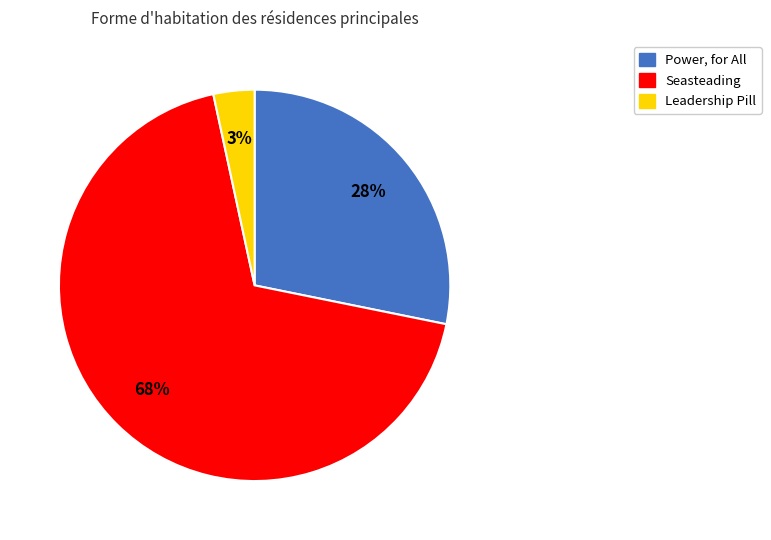

Combined, do Power, for All and Seasteading account for over 50%?

Yes